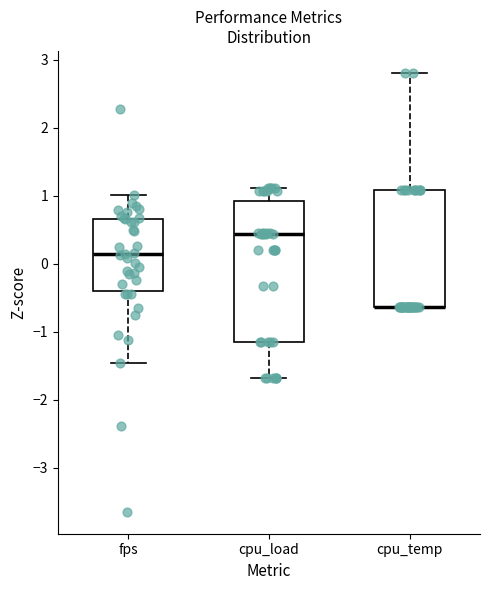

Reading left to right, read every box against the y-axis: the position of its median line, the range the box covers, and the ends of its whiskers. The values are not printed on the chart, so give them approximately, as read against the axis.

fps: median 0.1, box -0.4 to 0.7, whiskers -1.5 to 1.0
cpu_load: median 0.4, box -1.1 to 0.9, whiskers -1.7 to 1.1
cpu_temp: median -0.6 (drawn on the box's lower edge), box -0.6 to 1.1, whiskers -0.6 to 2.8